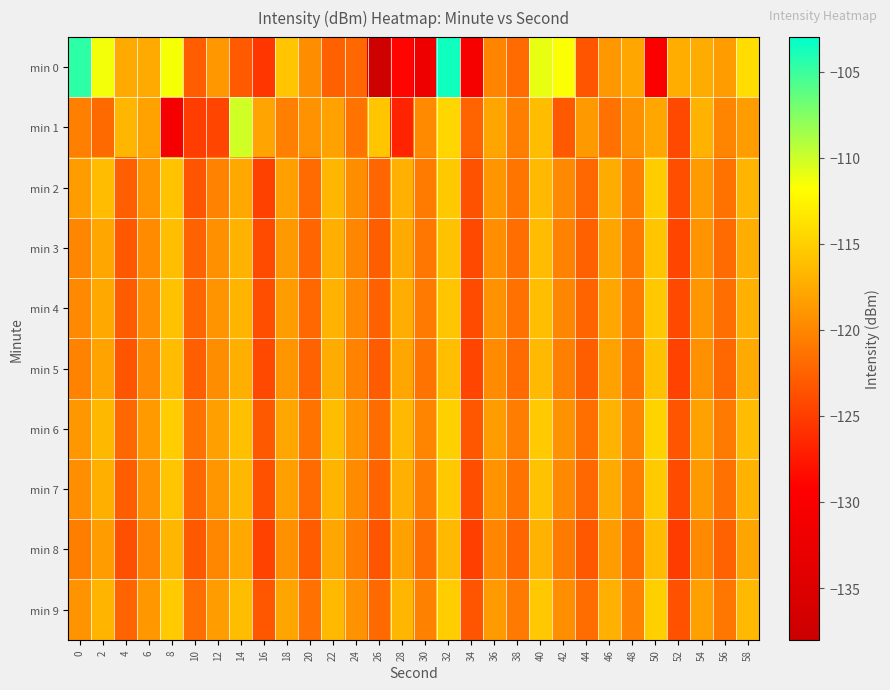

Reading left to right, transcribe all the data shown in this chart.

min 0: 0=-104.6	2=-111.4	4=-117.6	6=-117.6	8=-111.5	10=-122.8	12=-118.8	14=-123.0	16=-125.5	18=-115.7	20=-119.5	22=-122.7	24=-122.2	26=-137.5	28=-128.9	30=-132.0	32=-103.6	34=-130.6	36=-120.1	38=-121.9	40=-111.0	42=-111.7	44=-123.5	46=-118.7	48=-117.8	50=-129.6	52=-117.2	54=-117.4	56=-118.5	58=-114.1
min 1: 0=-120.4	2=-122.0	4=-116.7	6=-118.0	8=-130.9	10=-125.1	12=-124.5	14=-110.2	16=-117.9	18=-120.5	20=-119.2	22=-118.1	24=-121.3	26=-115.6	28=-126.8	30=-119.7	32=-114.5	34=-122.4	36=-117.9	38=-120.6	40=-116.2	42=-123.1	44=-118.7	46=-121.5	48=-119.3	50=-117.8	52=-124.2	54=-116.9	56=-120.1	58=-118.4
min 2: 0=-118.5	2=-116.3	4=-122.7	6=-119.1	8=-115.8	10=-123.4	12=-120.2	14=-117.6	16=-124.8	18=-118.3	20=-121.9	22=-116.7	24=-119.5	26=-122.3	28=-117.1	30=-120.8	32=-115.4	34=-123.6	36=-118.9	38=-121.2	40=-116.5	42=-119.8	44=-122.1	46=-117.4	48=-120.5	50=-115.2	52=-123.9	54=-118.6	56=-121.4	58=-116.8
min 3: 0=-120.0	2=-117.8	4=-123.2	6=-119.6	8=-116.1	10=-122.5	12=-119.3	14=-117.0	16=-124.1	18=-118.7	20=-122.3	22=-117.2	24=-120.0	26=-122.8	28=-117.5	30=-121.1	32=-115.9	34=-124.3	36=-119.4	38=-121.7	40=-116.3	42=-120.2	44=-122.6	46=-117.9	48=-121.0	50=-115.7	52=-124.5	54=-119.1	56=-121.9	58=-117.3
min 4: 0=-119.8	2=-117.6	4=-123.0	6=-119.4	8=-115.9	10=-122.3	12=-119.1	14=-116.8	16=-123.9	18=-118.5	20=-122.1	22=-117.0	24=-119.8	26=-122.6	28=-117.3	30=-120.9	32=-115.7	34=-124.1	36=-119.2	38=-121.5	40=-116.1	42=-120.0	44=-122.4	46=-117.7	48=-120.8	50=-115.5	52=-124.3	54=-118.9	56=-121.7	58=-117.1
min 5: 0=-120.2	2=-118.0	4=-123.4	6=-119.8	8=-116.3	10=-122.7	12=-119.5	14=-117.2	16=-124.3	18=-118.9	20=-122.5	22=-117.4	24=-120.2	26=-123.0	28=-117.7	30=-121.3	32=-116.1	34=-124.5	36=-119.6	38=-121.9	40=-116.5	42=-120.4	44=-122.8	46=-118.1	48=-121.2	50=-115.9	52=-124.7	54=-119.3	56=-122.1	58=-117.5
min 6: 0=-118.8	2=-116.6	4=-122.2	6=-118.6	8=-115.1	10=-121.5	12=-118.3	14=-116.0	16=-123.1	18=-117.7	20=-121.3	22=-116.2	24=-119.0	26=-121.8	28=-116.5	30=-120.1	32=-114.9	34=-123.3	36=-118.4	38=-120.7	40=-115.3	42=-119.2	44=-121.6	46=-116.9	48=-120.0	50=-114.7	52=-123.5	54=-118.1	56=-120.9	58=-116.3
min 7: 0=-119.4	2=-117.2	4=-122.8	6=-119.2	8=-115.7	10=-122.1	12=-118.9	14=-116.6	16=-123.7	18=-118.3	20=-121.9	22=-116.8	24=-119.6	26=-122.4	28=-117.1	30=-120.7	32=-115.5	34=-123.9	36=-119.0	38=-121.3	40=-115.9	42=-119.8	44=-122.2	46=-117.5	48=-120.6	50=-115.3	52=-124.1	54=-118.7	56=-121.5	58=-116.9
min 8: 0=-120.6	2=-118.4	4=-123.8	6=-120.2	8=-116.7	10=-123.1	12=-119.9	14=-117.6	16=-124.7	18=-119.3	20=-122.9	22=-117.8	24=-120.6	26=-123.4	28=-118.1	30=-121.7	32=-116.5	34=-124.9	36=-120.0	38=-122.3	40=-116.9	42=-120.8	44=-123.2	46=-118.5	48=-121.6	50=-116.3	52=-125.1	54=-119.7	56=-122.5	58=-117.9
min 9: 0=-119.0	2=-116.8	4=-122.4	6=-118.8	8=-115.3	10=-121.7	12=-118.5	14=-116.2	16=-123.3	18=-117.9	20=-121.5	22=-116.4	24=-119.2	26=-122.0	28=-116.7	30=-120.3	32=-115.1	34=-123.5	36=-118.6	38=-120.9	40=-115.5	42=-119.4	44=-121.8	46=-117.1	48=-120.2	50=-114.9	52=-123.7	54=-118.3	56=-121.1	58=-116.5